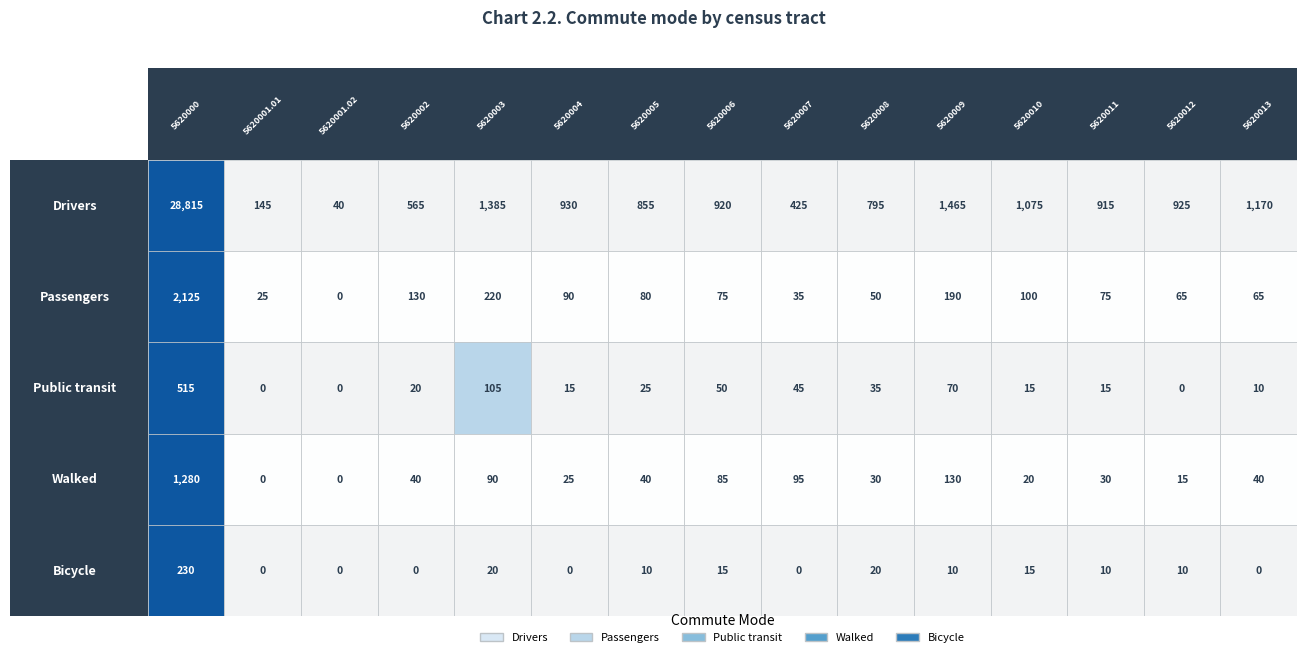

Which series has the largest total across all categories?

Drivers